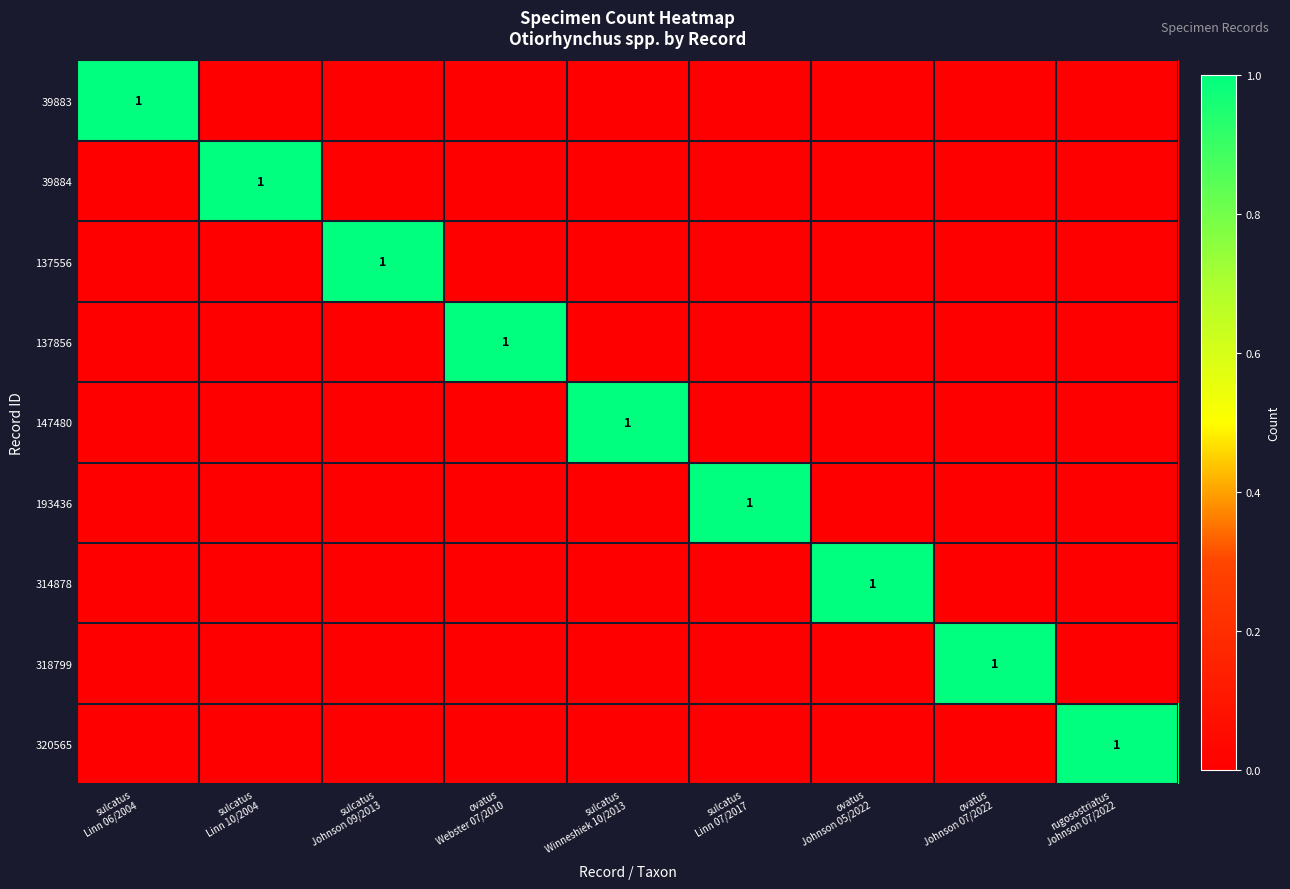

How many categories are shown in the chart?

9